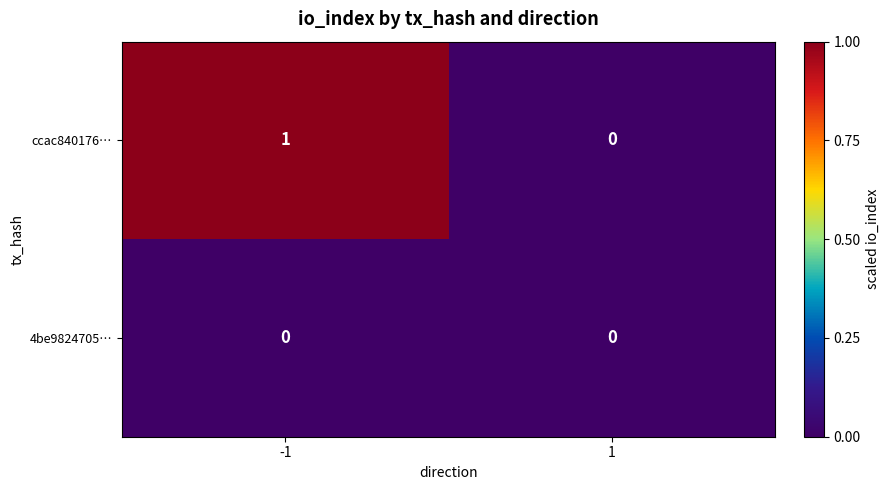

Reading left to right, list all the values displayed in this chart.

ccac840176…: 1	0
4be9824705…: 0	0